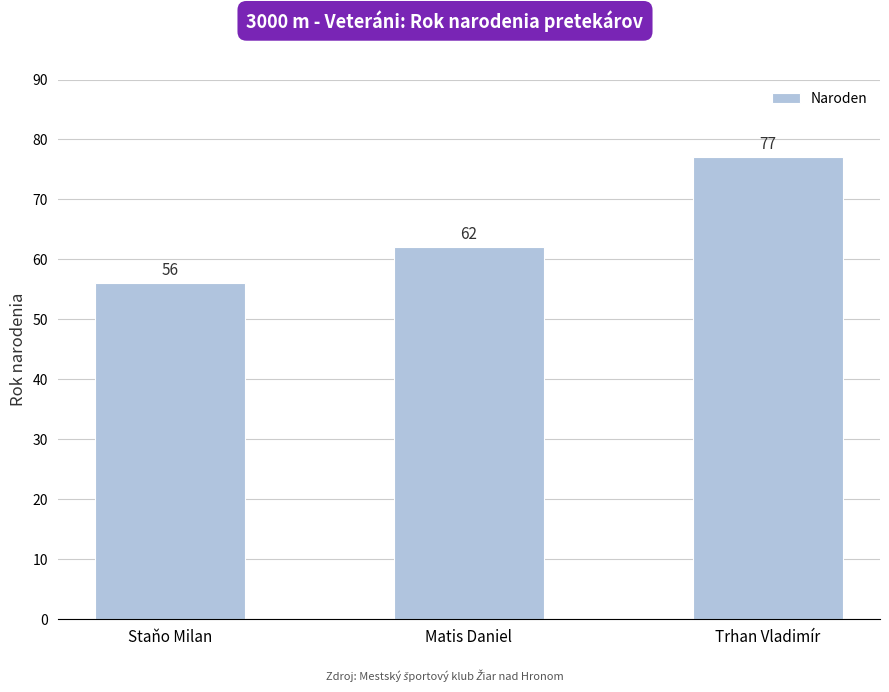

The chart shows a value of 77 at Trhan Vladimír. True or false?

True